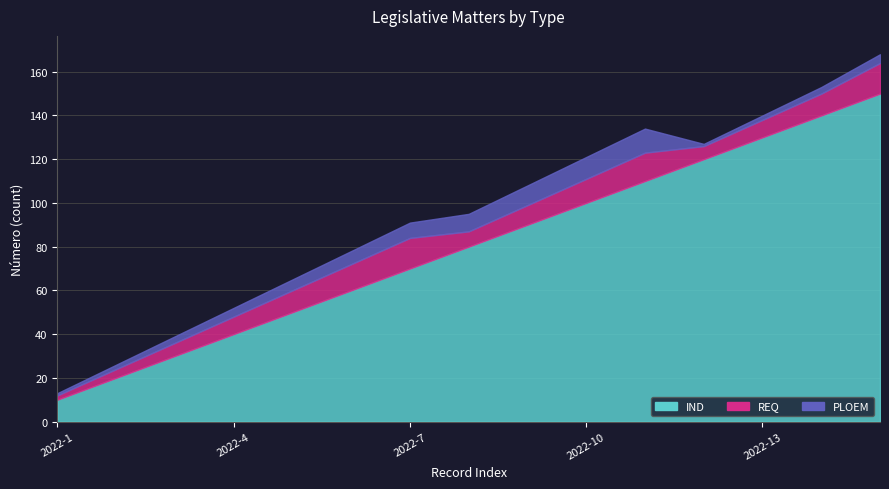

The value of IND at 2022-7 is 91. True or false?

False